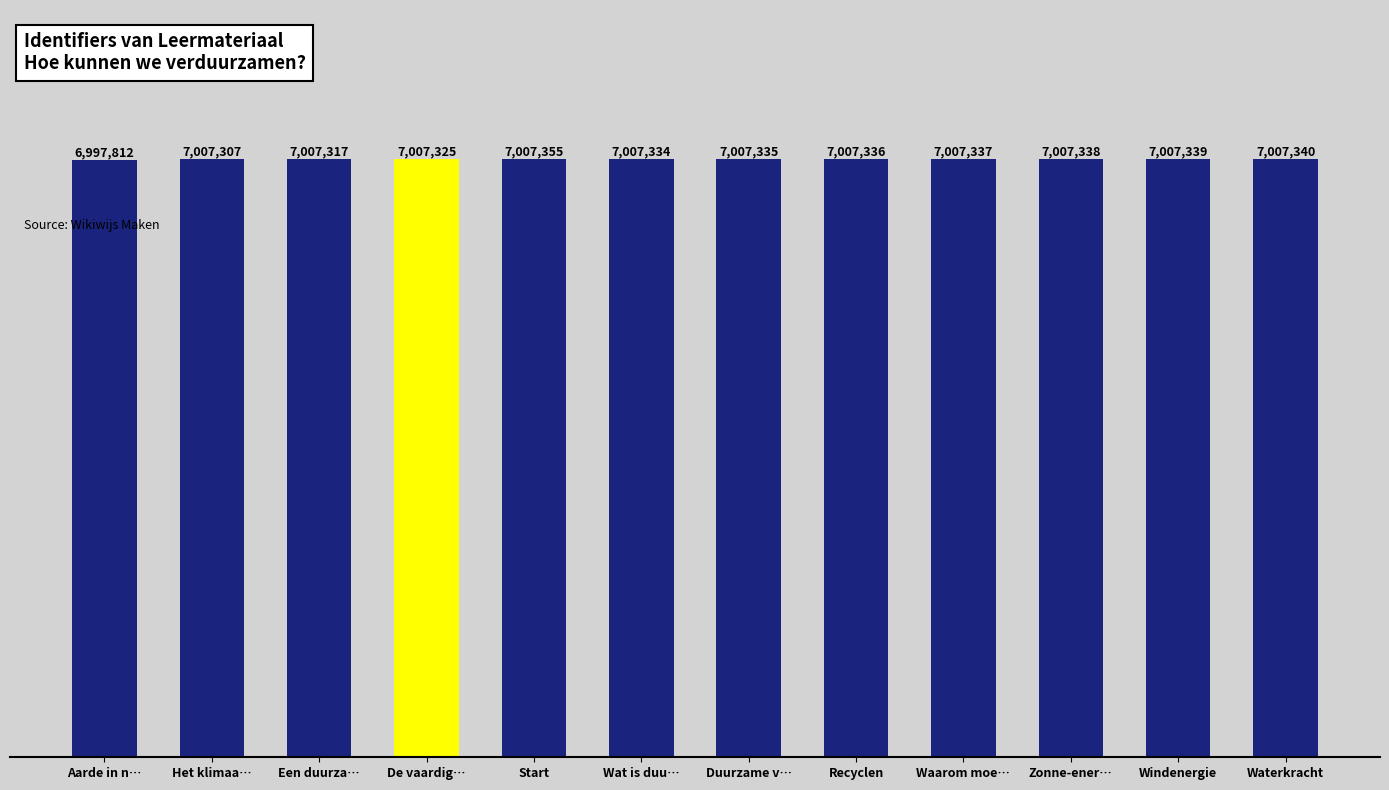

Does the chart contain stacked bars?

No